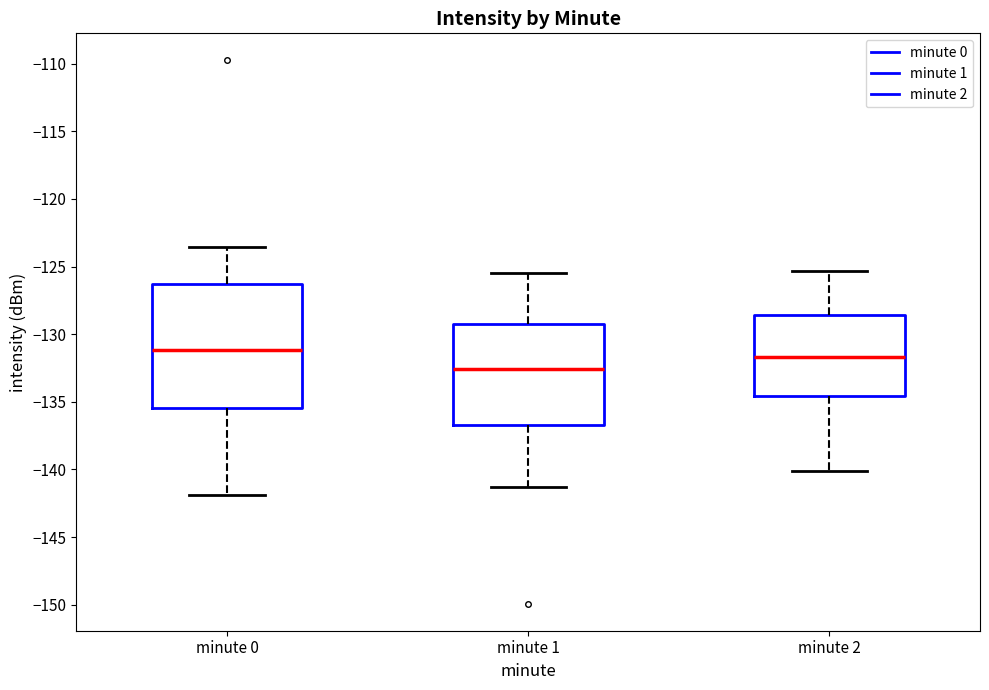

Reading left to right, transcribe this box plot: for each box, give where its median line is, the range the box spans, and where its two whiskers end, as read against the y-axis. The values are not printed on the chart, so give them approximately, as read against the axis.

minute 0: median -131.0, box -135.5 to -126.5, whiskers -142.0 to -123.5
minute 1: median -132.5, box -136.5 to -129.0, whiskers -141.5 to -125.5
minute 2: median -131.5, box -134.5 to -128.5, whiskers -140.0 to -125.5